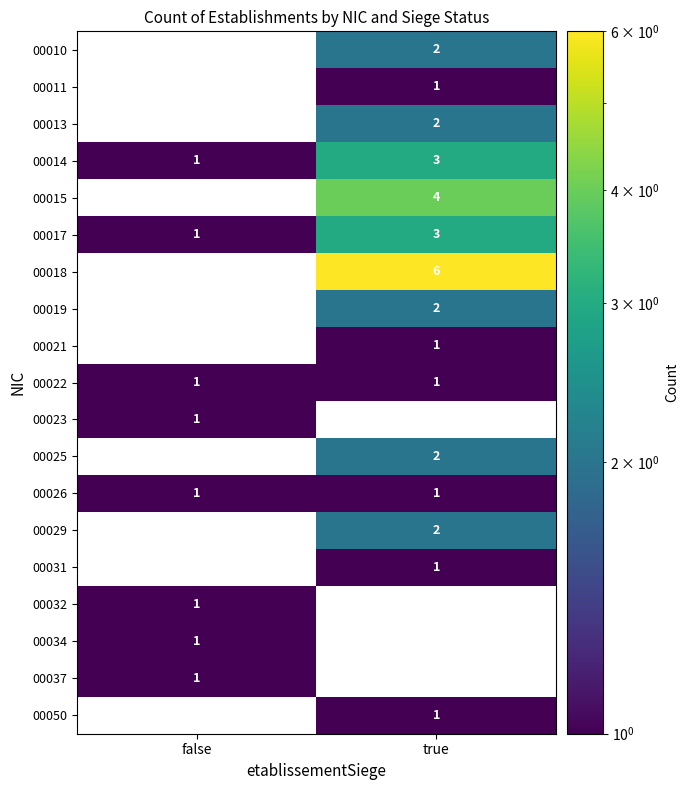

True or false: 00014 has a value of 5 at true.

False